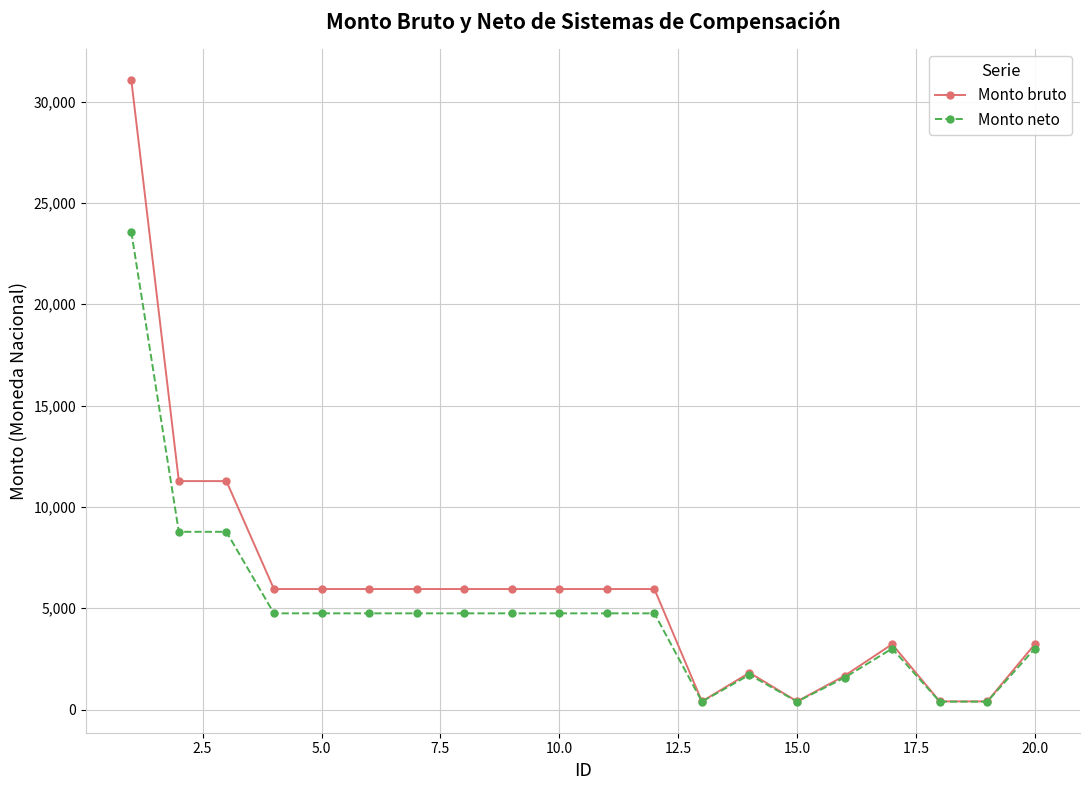

True or false: Monto neto has more than 1 interior local peaks.

True